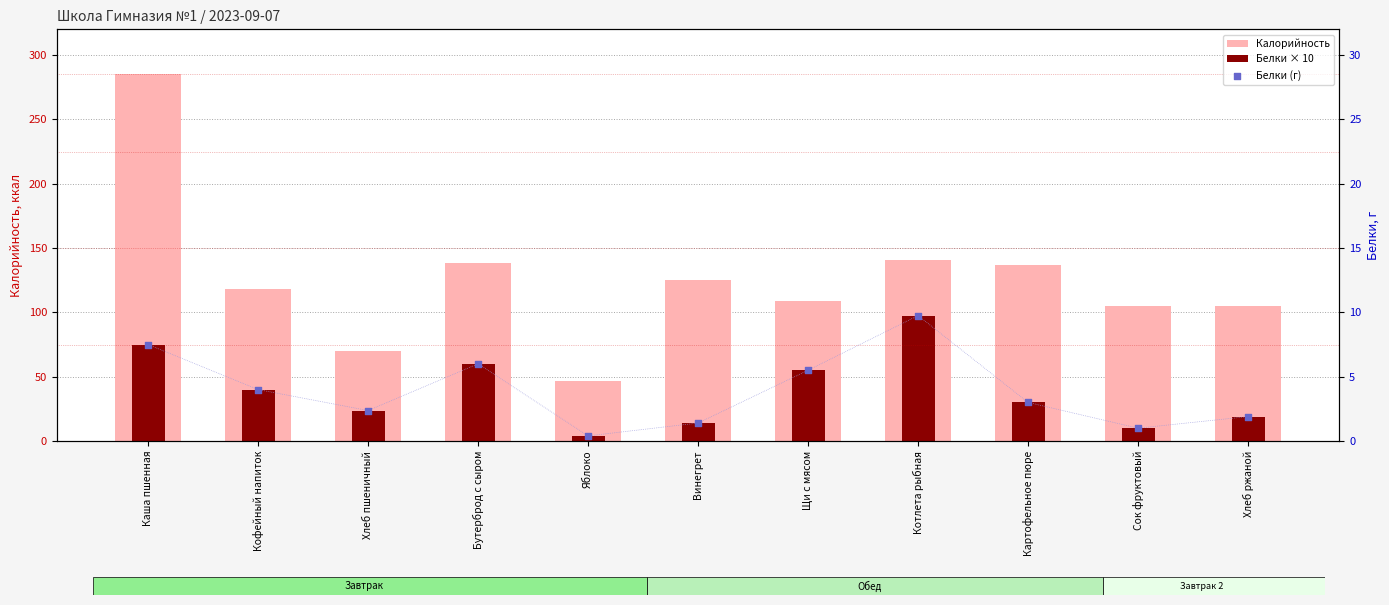

At which category is the sum across all series the highest?

Каша пшенная